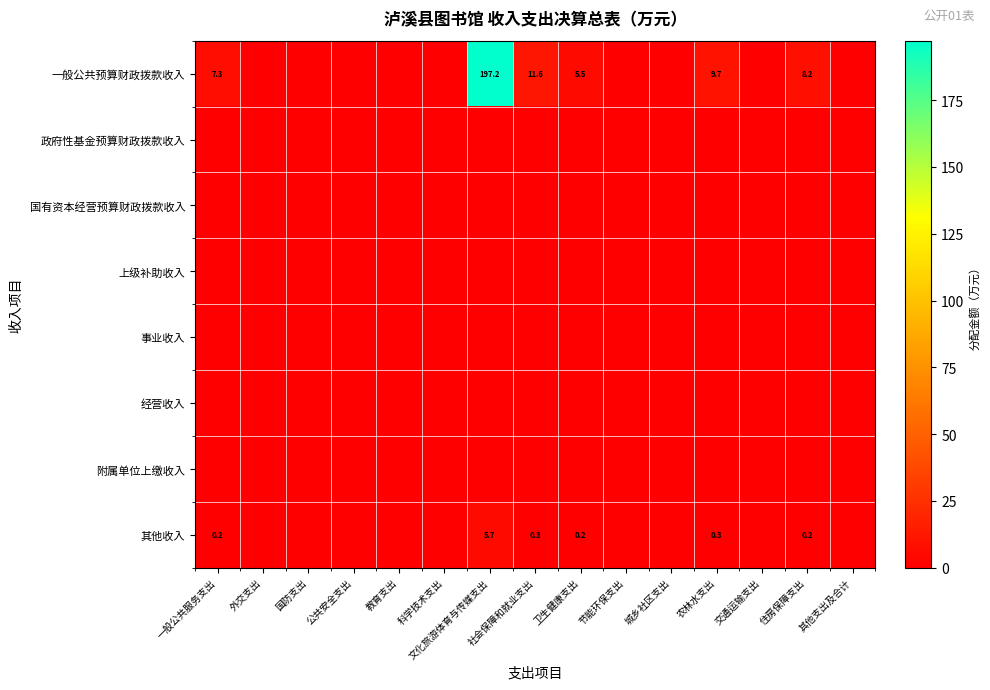

At how many categories does at least one series exceed 0?

6